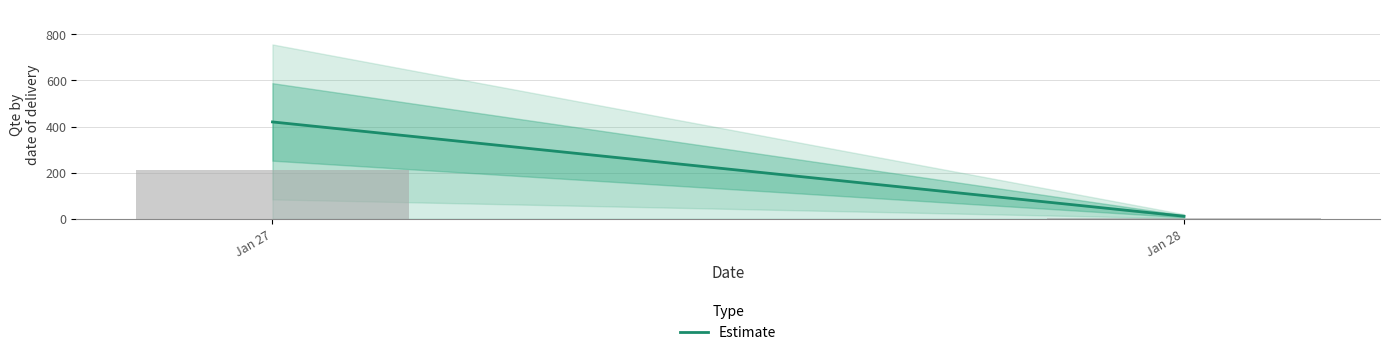

The value at Jan 27 is 136.2. True or false?

False